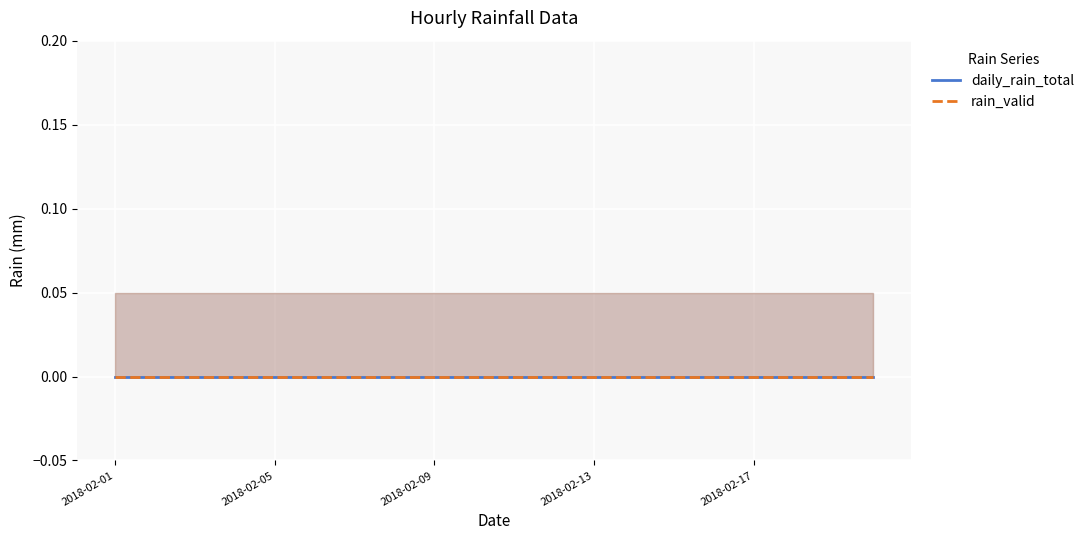

List the labels in order of rain_valid value, largest first.

2018-02-01, 2018-02-02, 2018-02-03, 2018-02-04, 2018-02-05, 2018-02-06, 2018-02-07, 2018-02-08, 2018-02-09, 2018-02-10, 2018-02-11, 2018-02-12, 2018-02-13, 2018-02-14, 2018-02-15, 2018-02-16, 2018-02-17, 2018-02-18, 2018-02-19, 2018-02-20